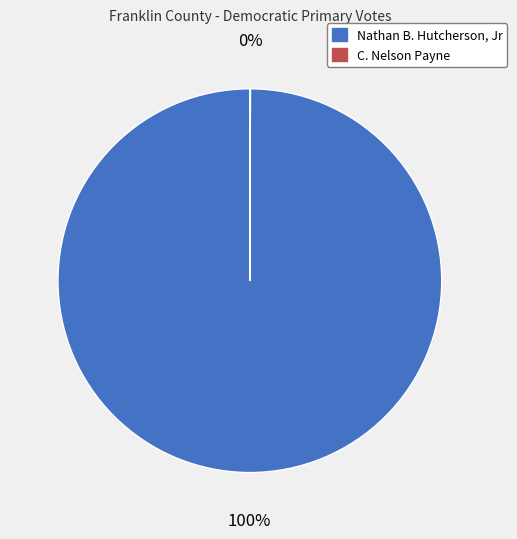

The Nathan B. Hutcherson, Jr slice represents 100% of the pie. True or false?

True